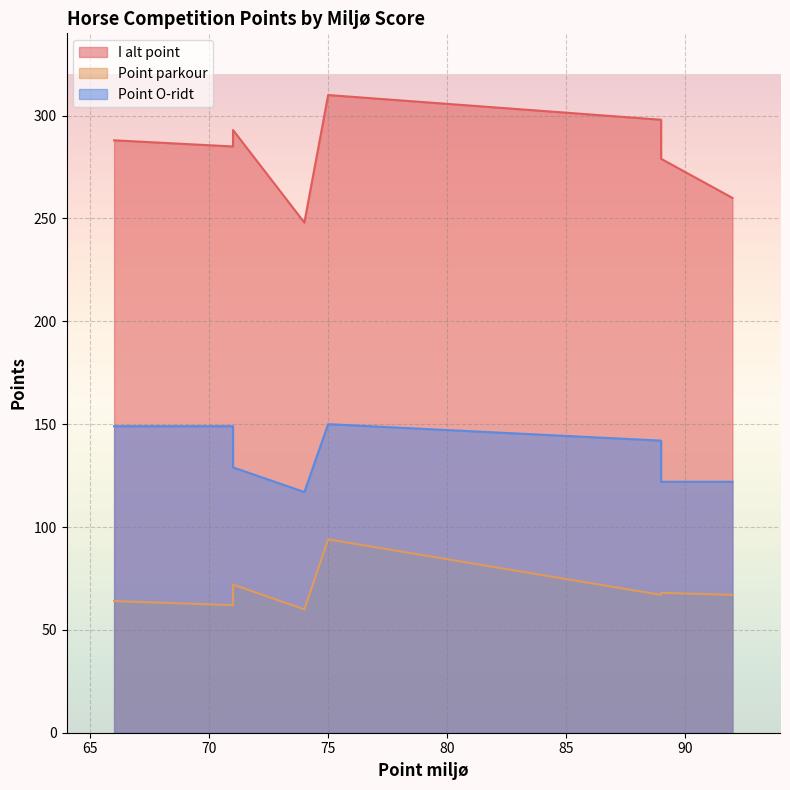

Read the Point parkour value at 71.

72